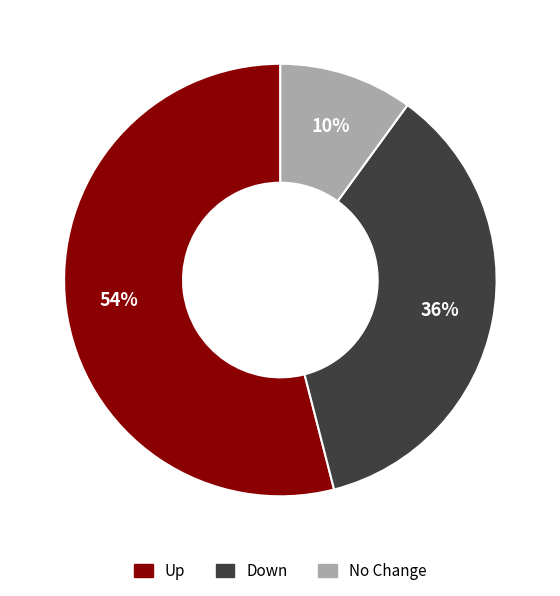

To the nearest percent, what is the difference between the largest and smallest slice percentages?

44%